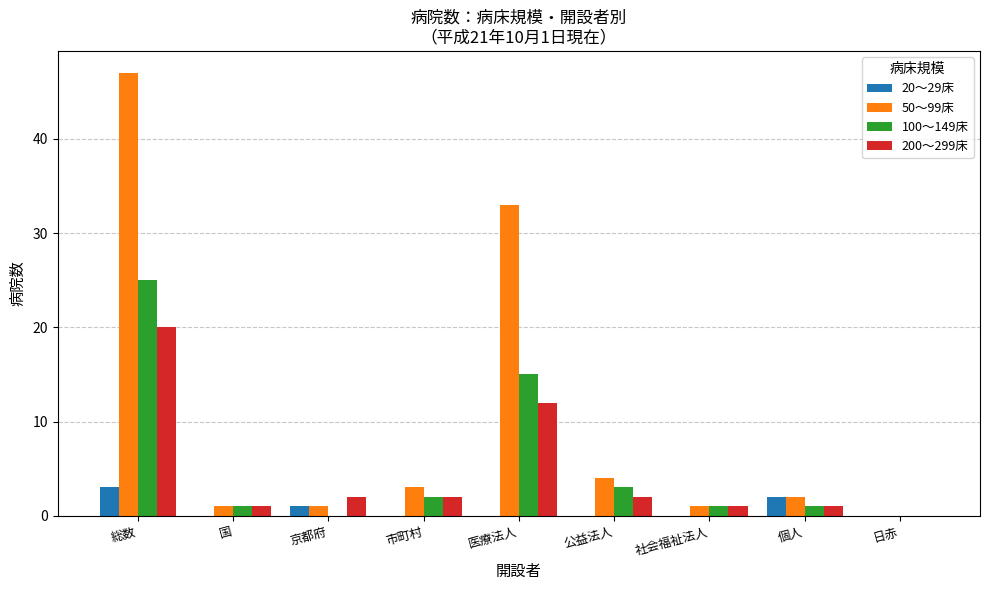

The 100～149床 series shows -15 at 日赤. True or false?

False